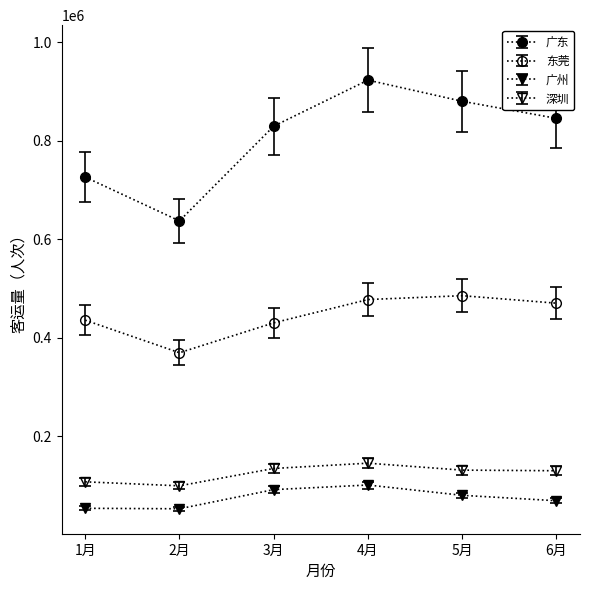

Does the chart have visible grid lines?

No